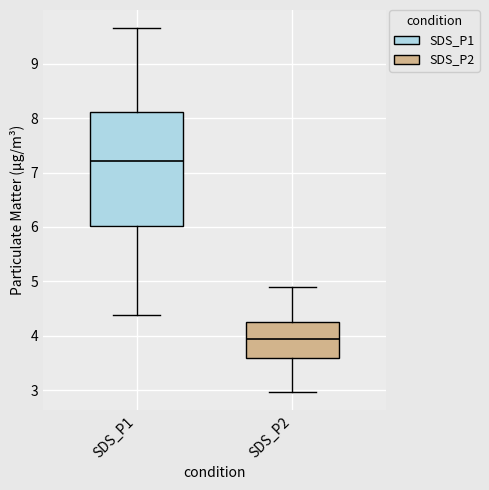

Reading left to right, read every box against the y-axis: the position of its median line, the range the box covers, and the ends of its whiskers. The values are not printed on the chart, so give them approximately, as read against the axis.

SDS_P1: median 7.2, box 6.0 to 8.1, whiskers 4.4 to 9.7
SDS_P2: median 3.9, box 3.6 to 4.3, whiskers 3.0 to 4.9